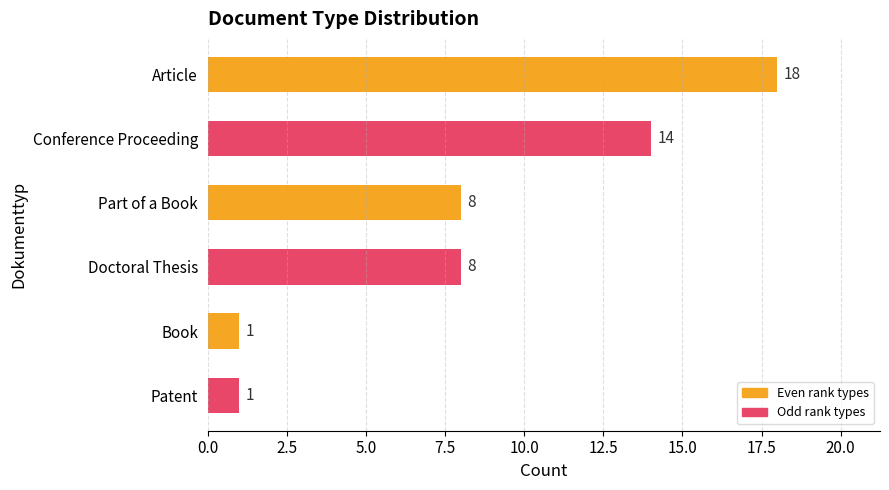

Reading top to bottom, extract all data points from this chart.

18	14	8	8	1	1